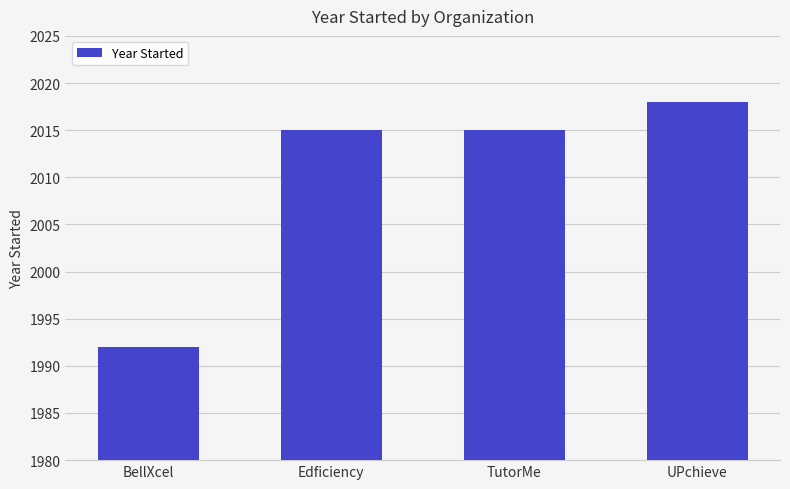

Reading right to left, extract all data points from this chart.

2018	2015	2015	1992